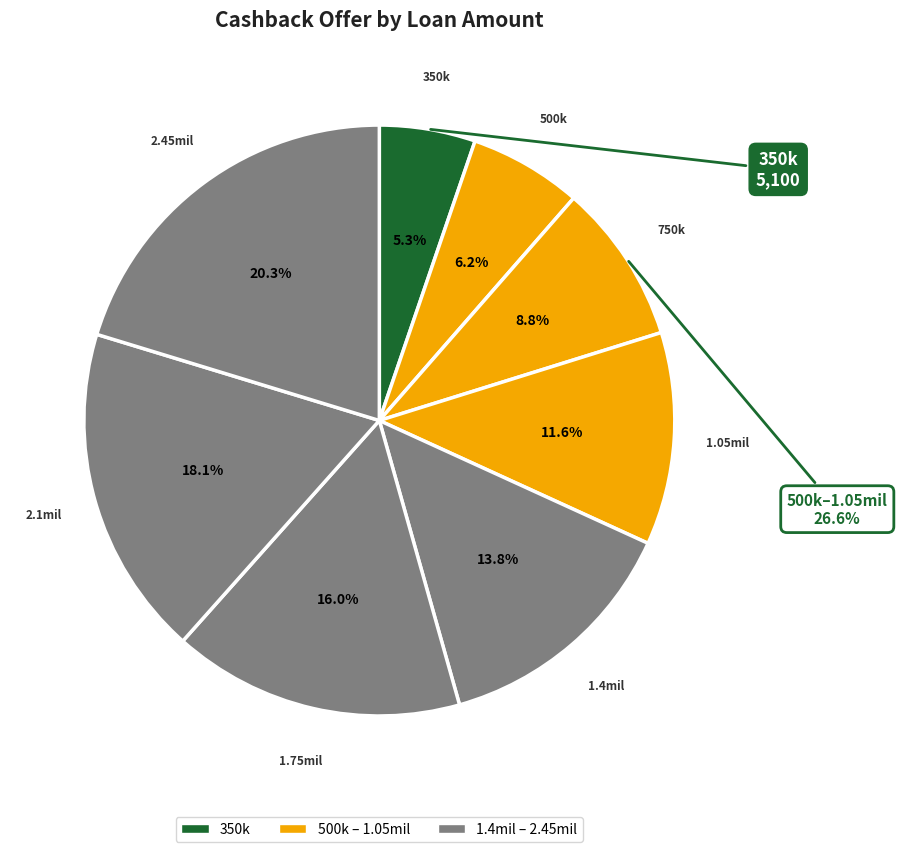

Count the number of slices in the pie.

8